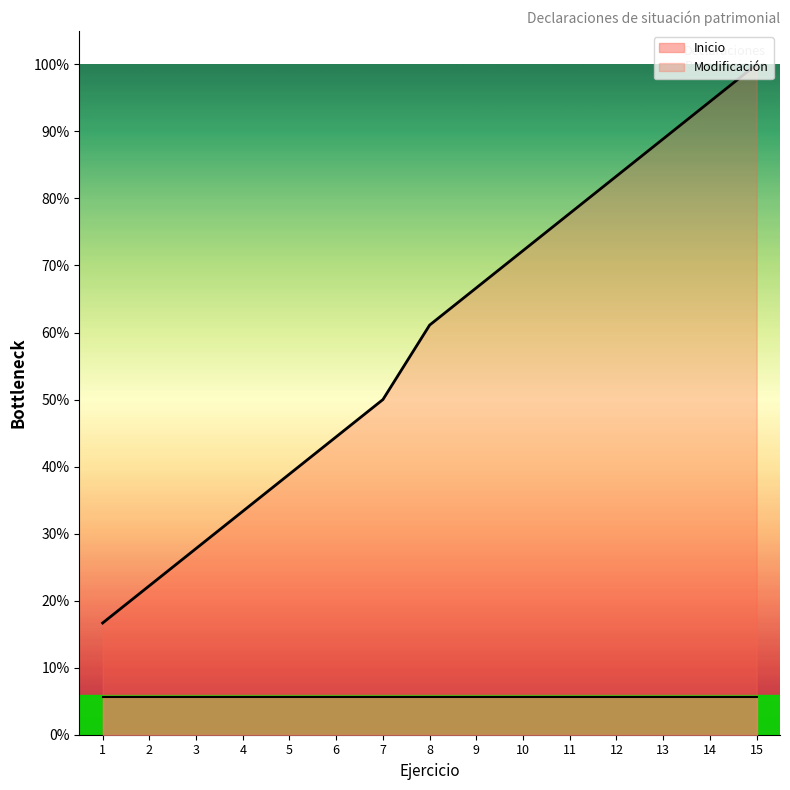

At which label is the value closest to 0?

1